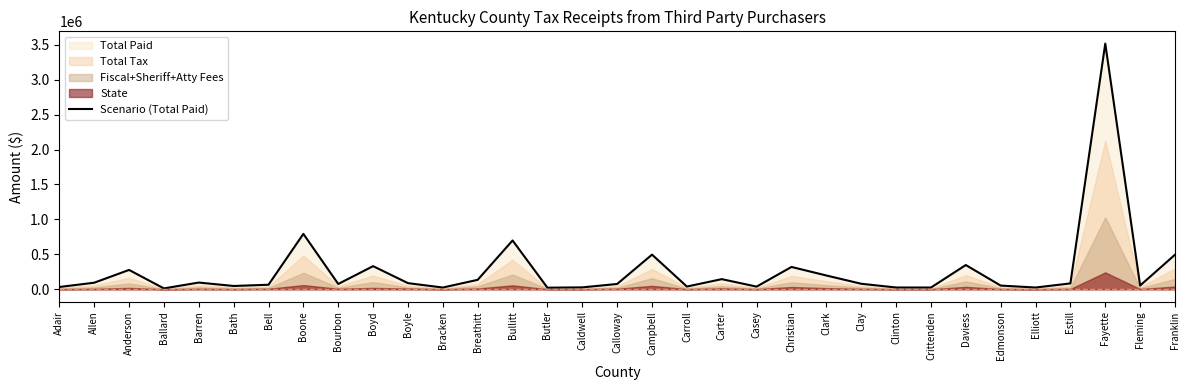

Which category has the lowest value across all series?

Ballard